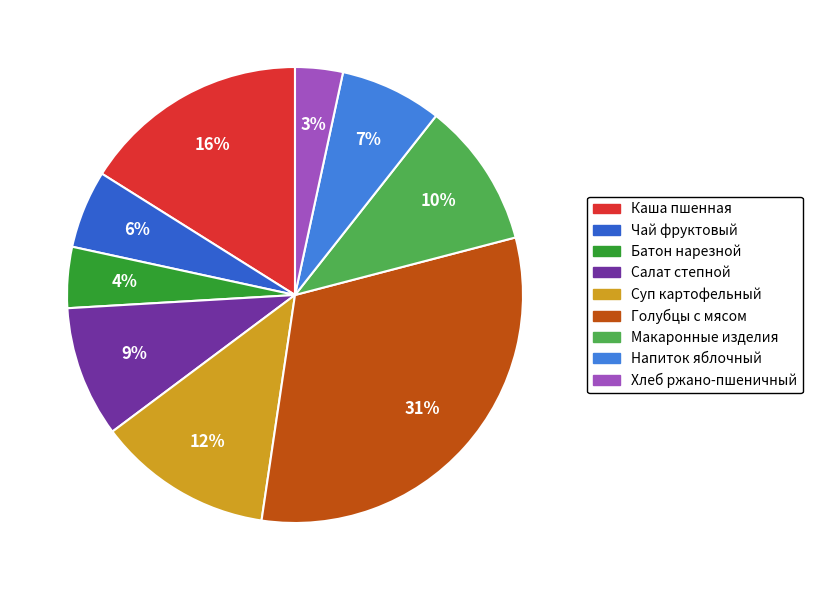

Count the number of slices in the pie.

9